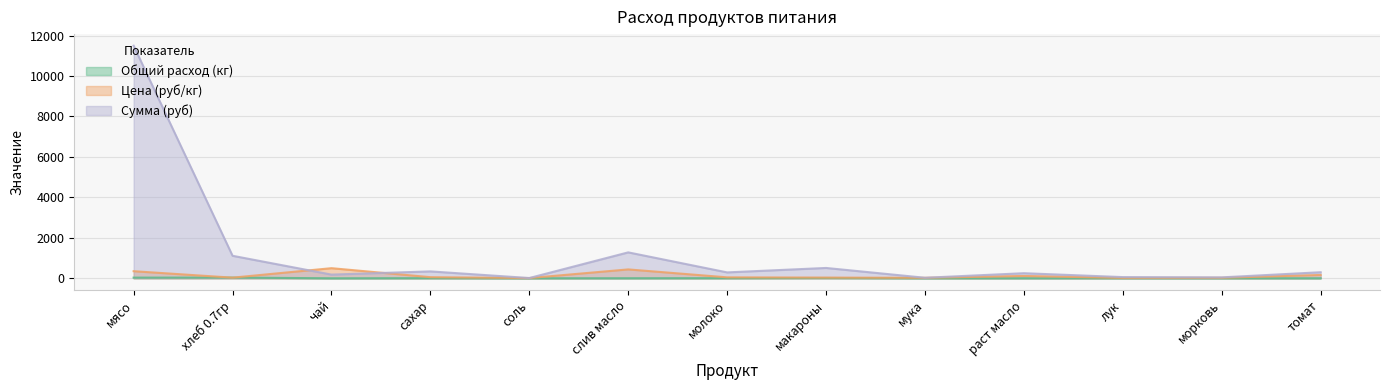

Is the value of Сумма (руб) at томат greater than the value of Общий расход (кг) at лук?

Yes